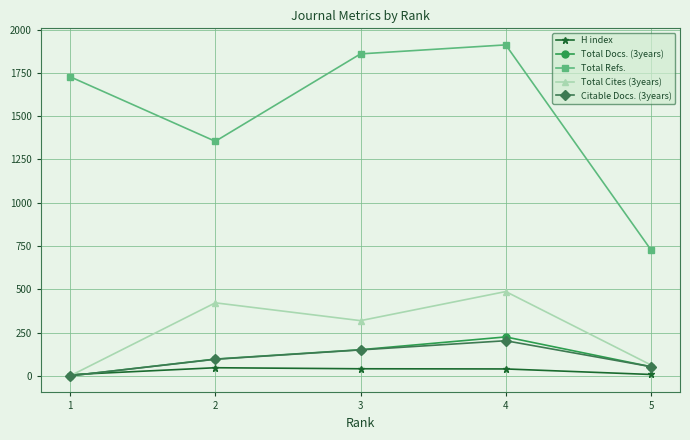

Is the value of Total Docs. (3years) at 3 greater than the value of Total Refs. at 1?

No